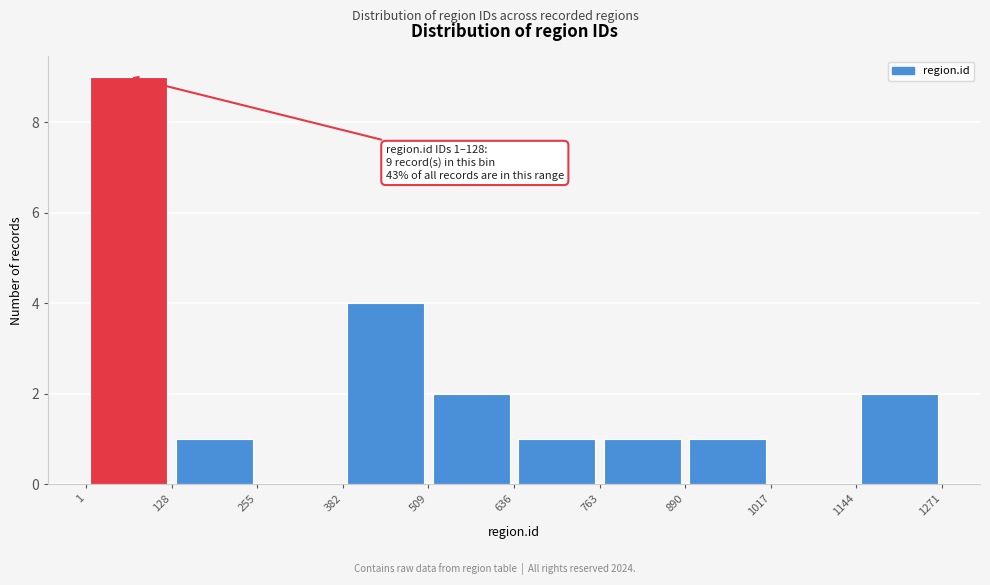

Which range on the x-axis has the tallest bar?

1 to 128